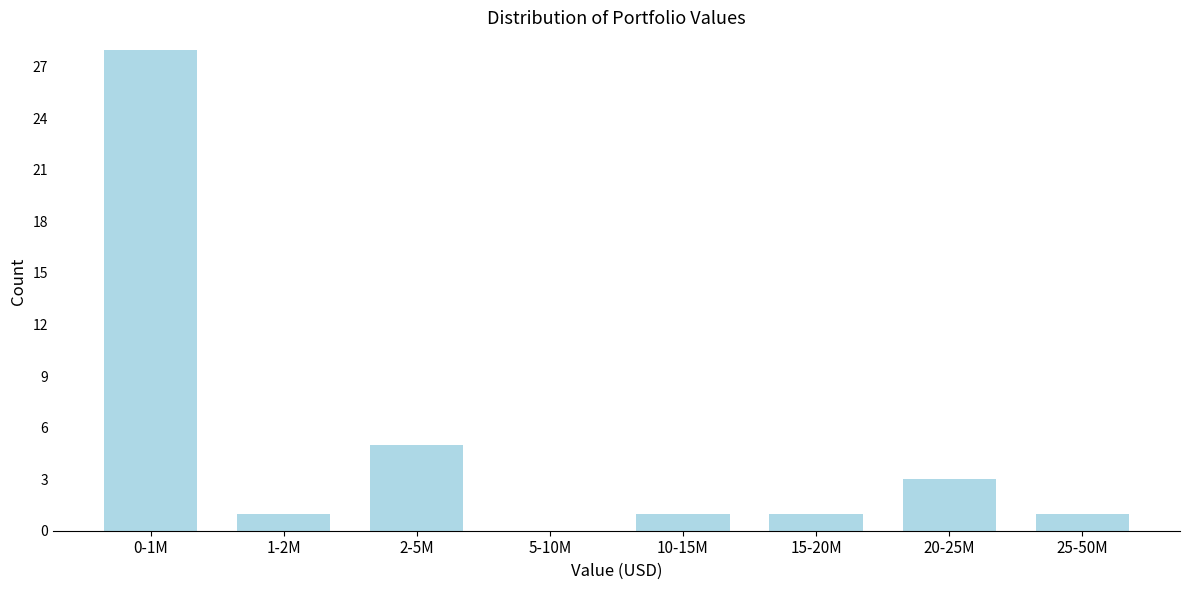

Reading right to left, transcribe all the data shown in this chart.

25-50M=1	20-25M=3	15-20M=1	10-15M=1	5-10M=0	2-5M=5	1-2M=1	0-1M=28